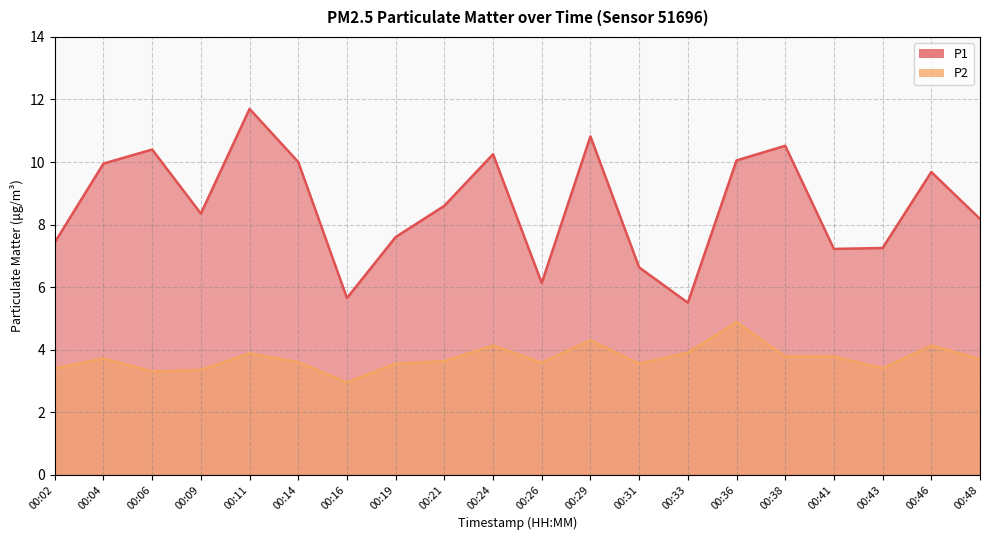

In P1, how many points are lower than both neighbors (excluding endpoints)?

5